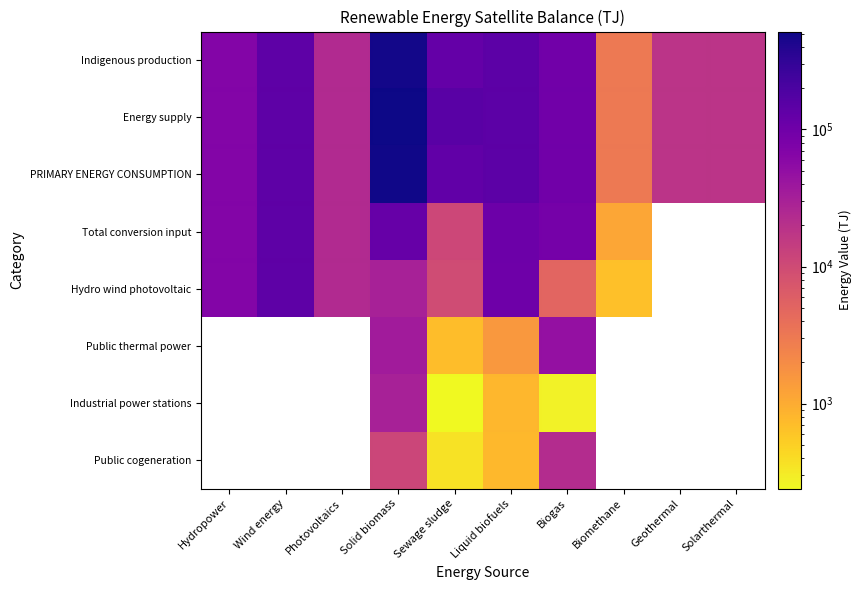

At which category is the sum across all series the highest?

Solid biomass